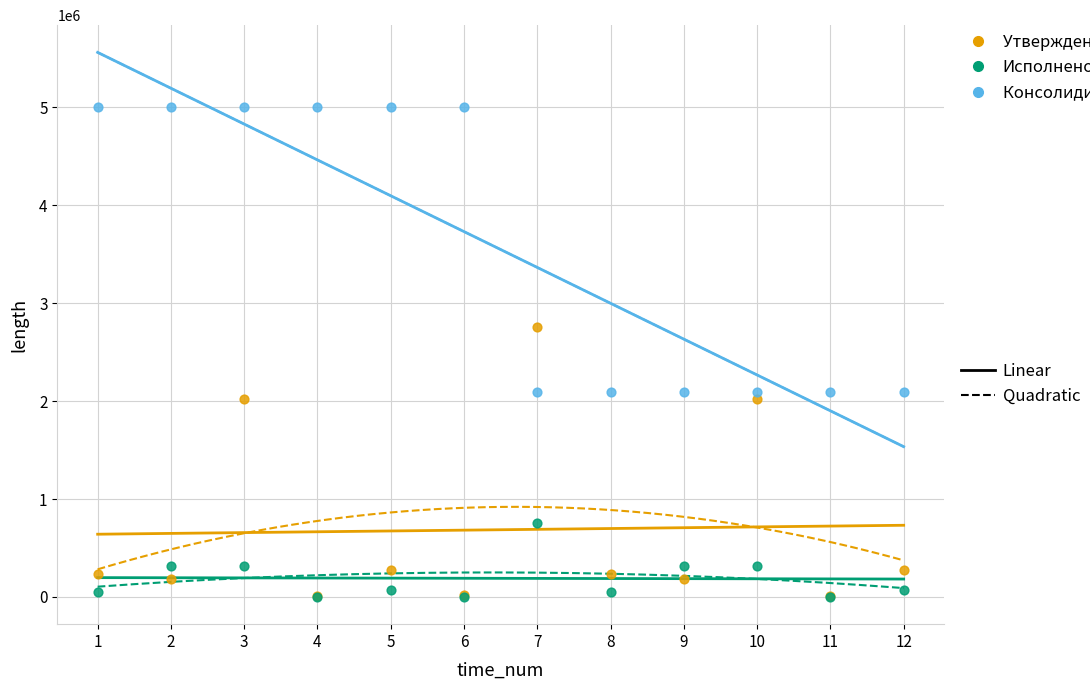

Across all series, what Y value is closest to 2501450?

2752900.0